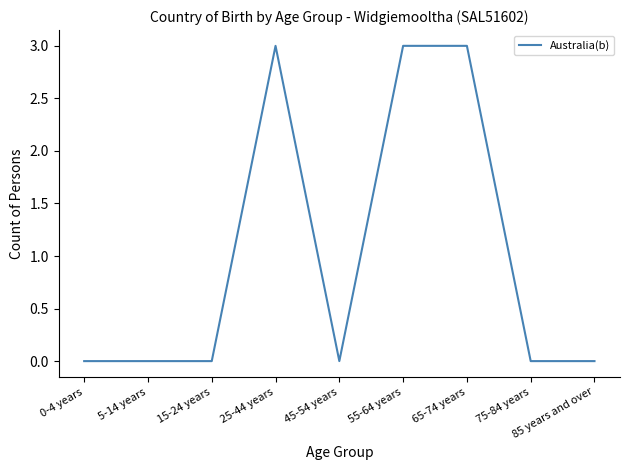

What is the difference between the maximum and minimum values?

3